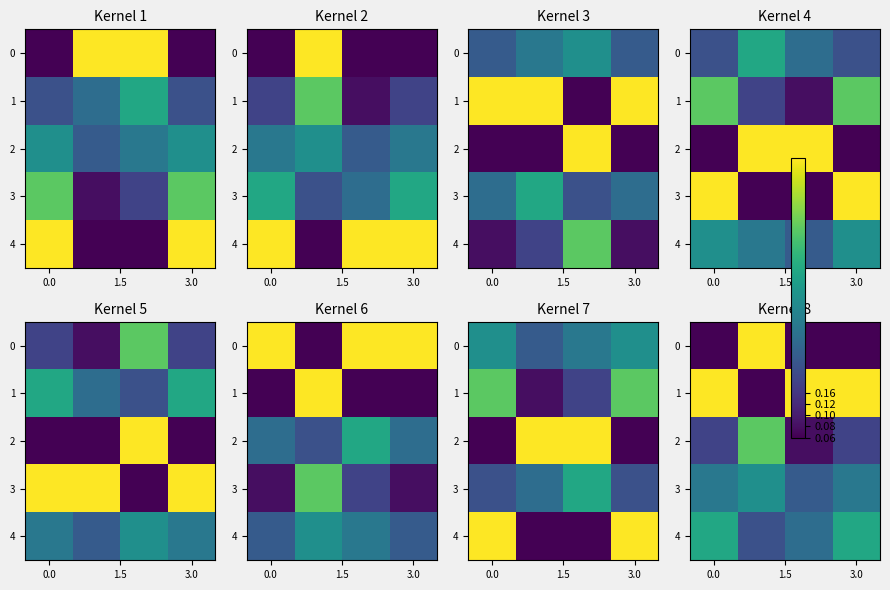

What is the difference between the second highest and minimum values in the 4 series?

0.3